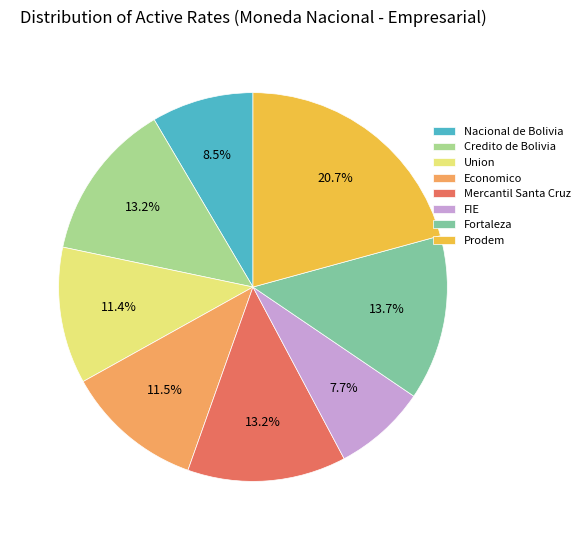

Which has a higher value, Union or Prodem?

Prodem